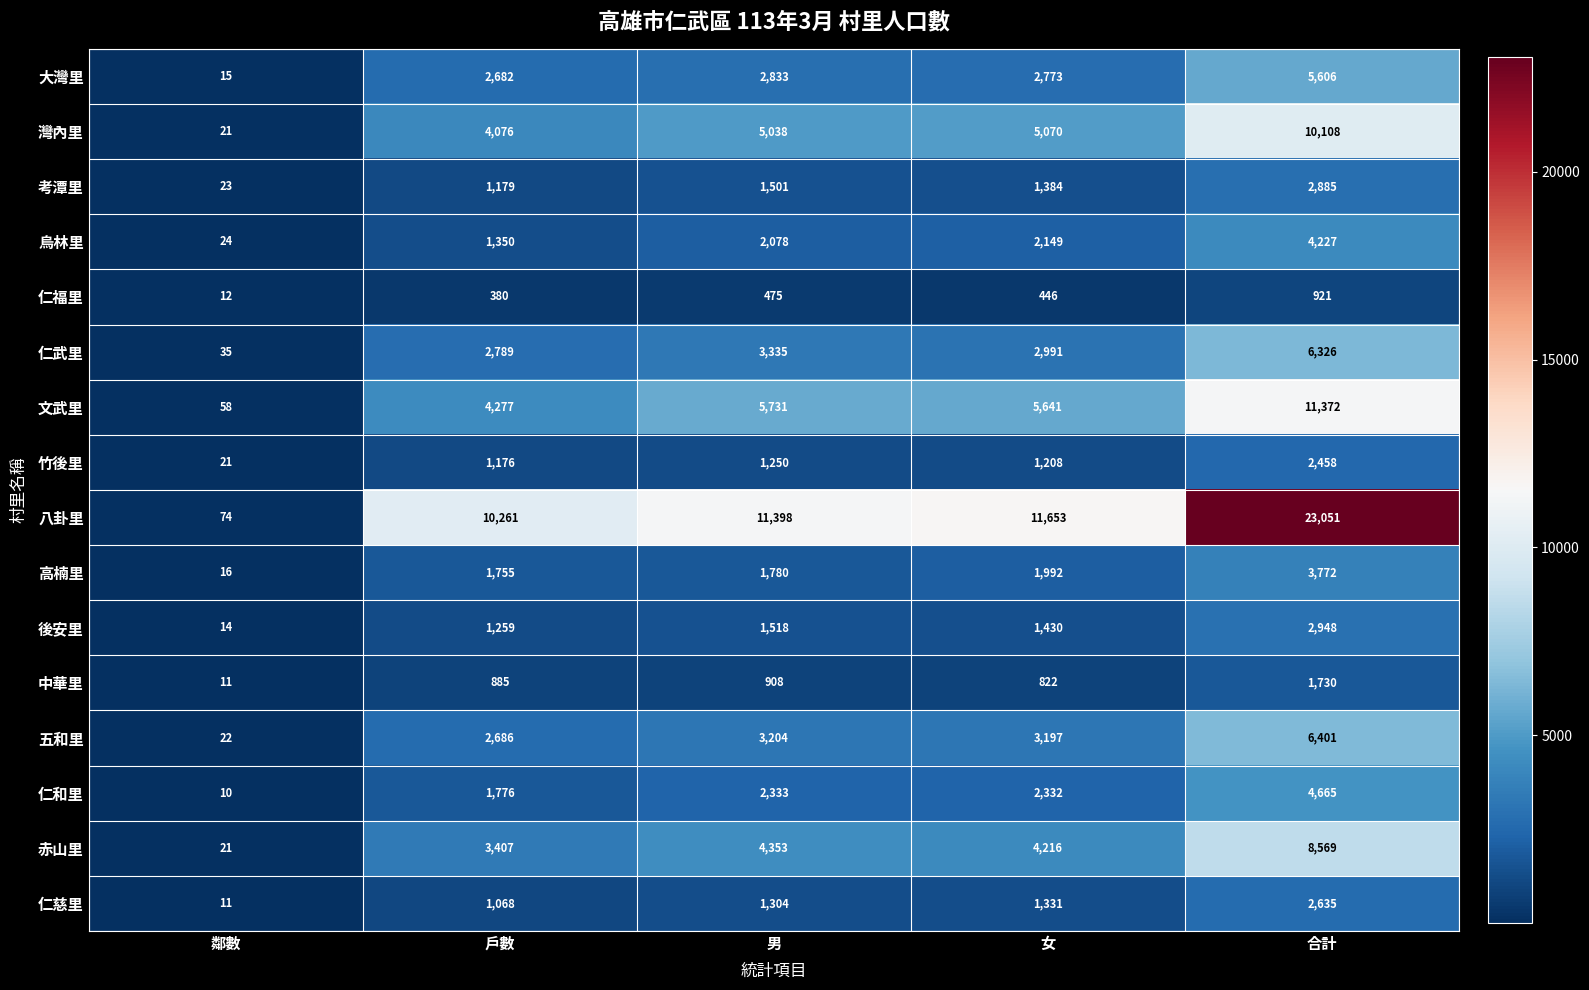

Which category has the lowest value across all series?

鄰數